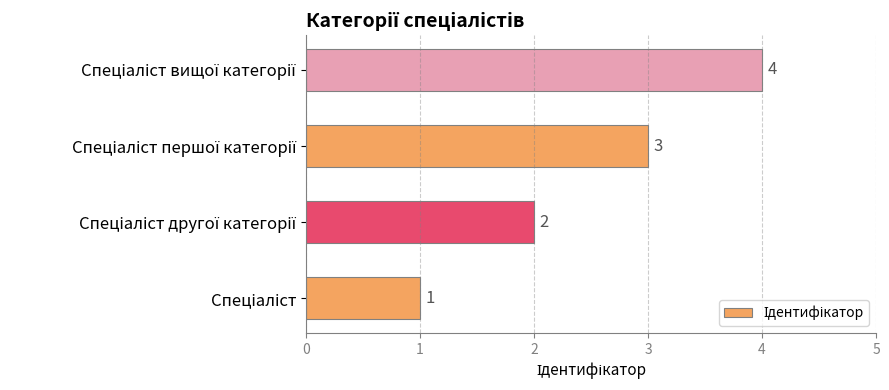

What is the difference between the maximum and minimum values?

3